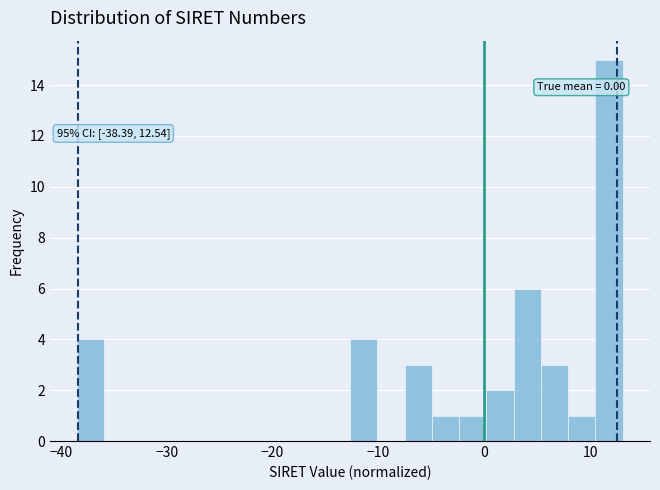

Read against the x-axis, roughly where is the centre of the tallest bar?

12